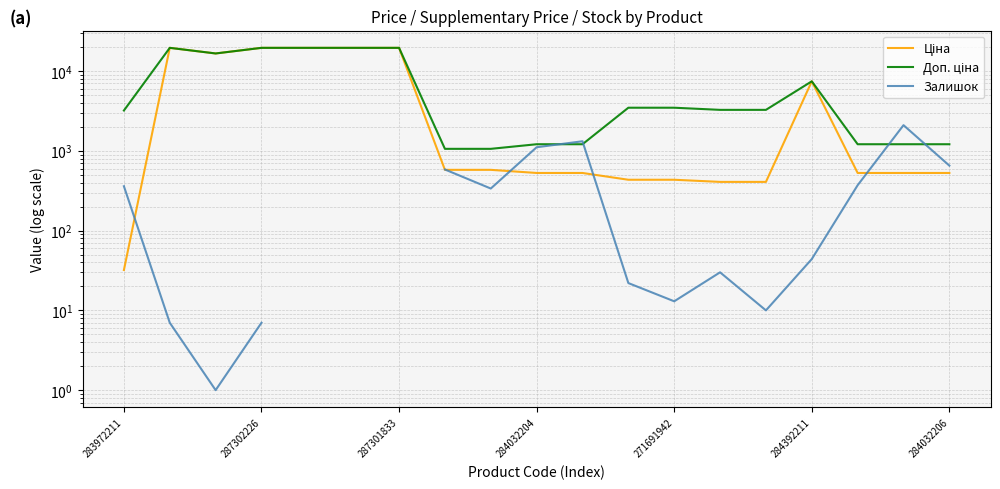

What is the label of the 2nd point from the left?

287302226